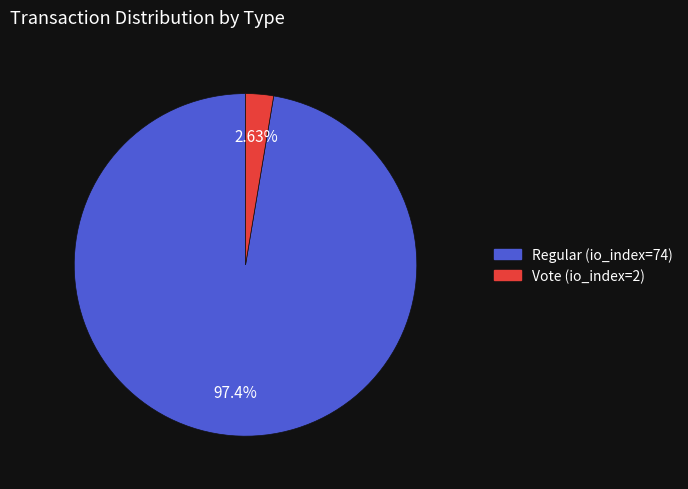

How many segments does this pie chart have?

2